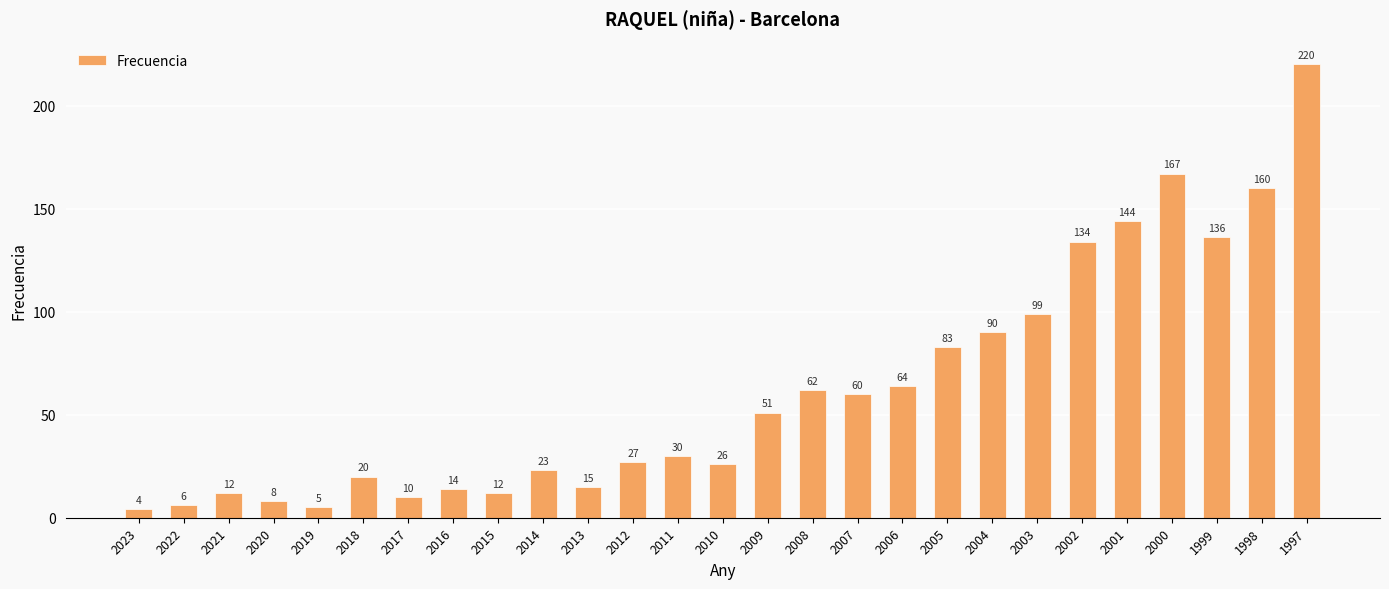

What is the approximate value at 2007, to the nearest 10?

60